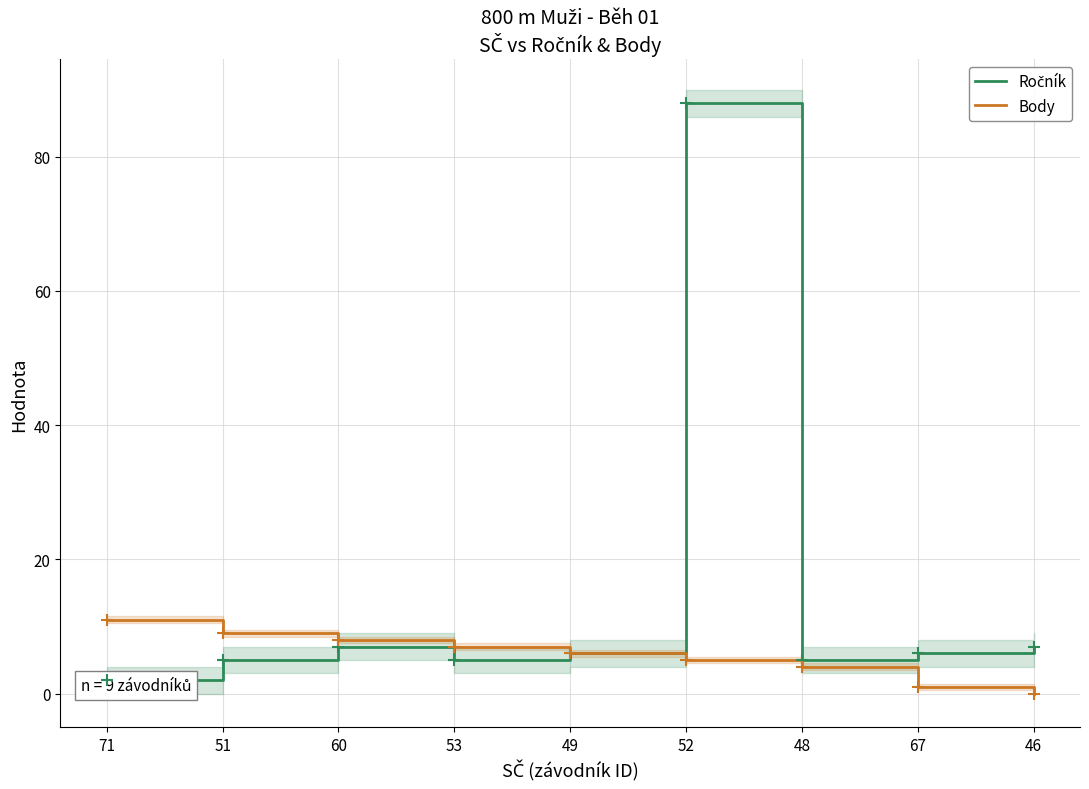

What is the sum of the Body values at 49 and 60?

14